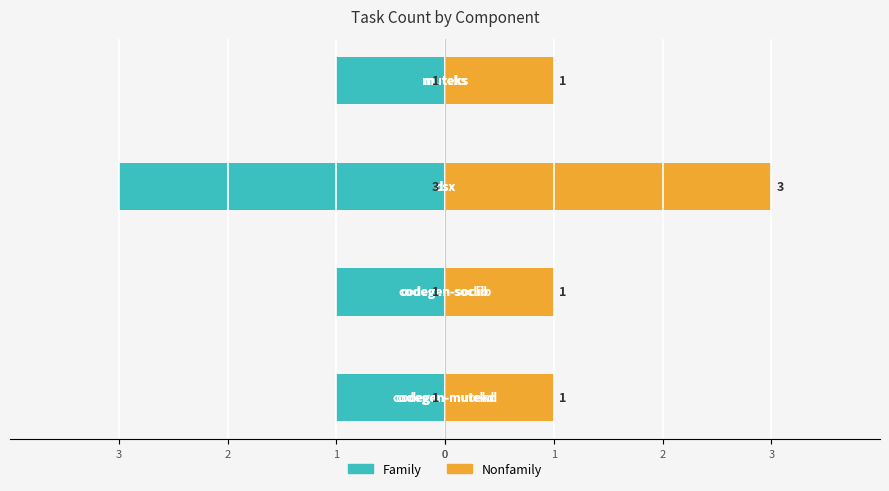

What value does the Family series have at 3?

-1